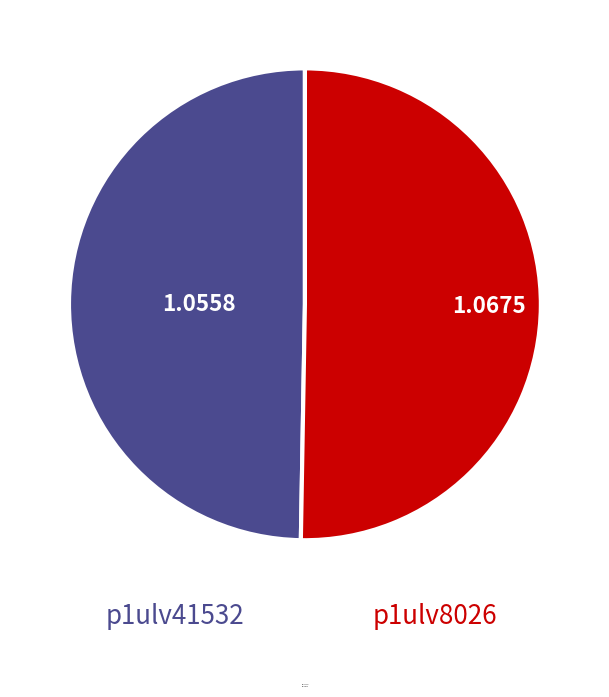

Do p1ulv41532 and p1ulv8026 together represent more than half of the pie?

Yes